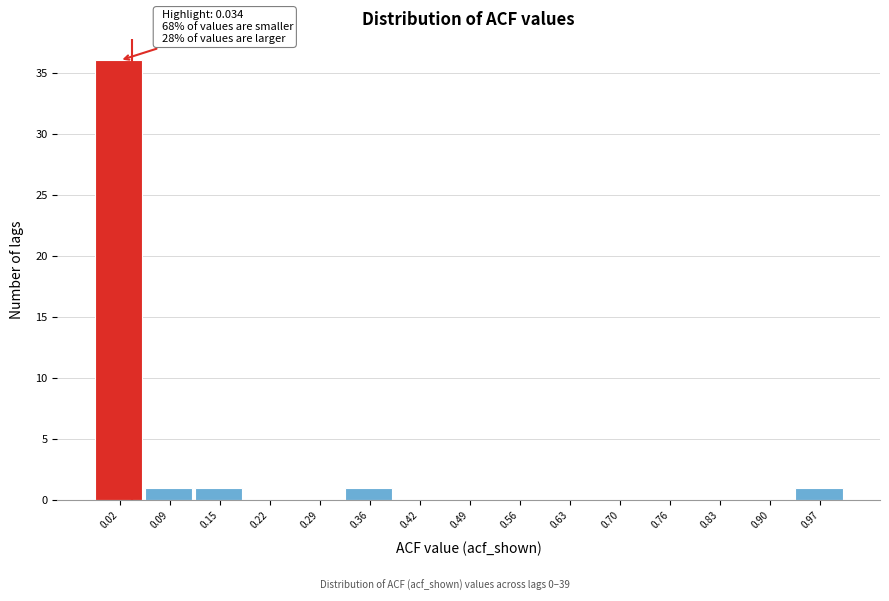

Over which range of the x-axis is the bar tallest?

-0.02 to 0.05